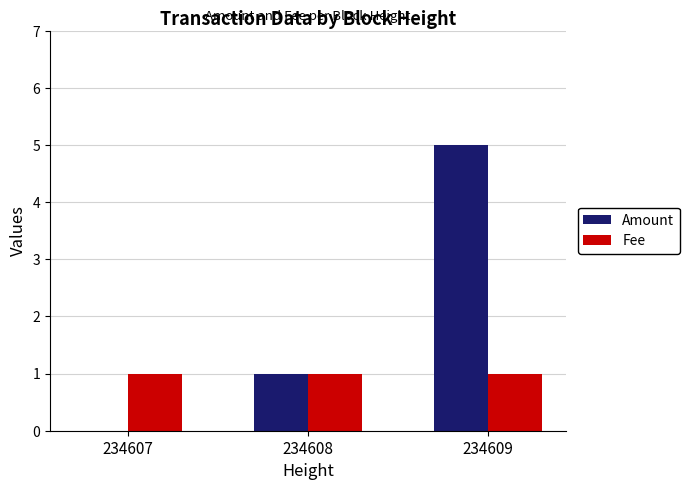

What are all the series names shown in the legend?

Amount, Fee